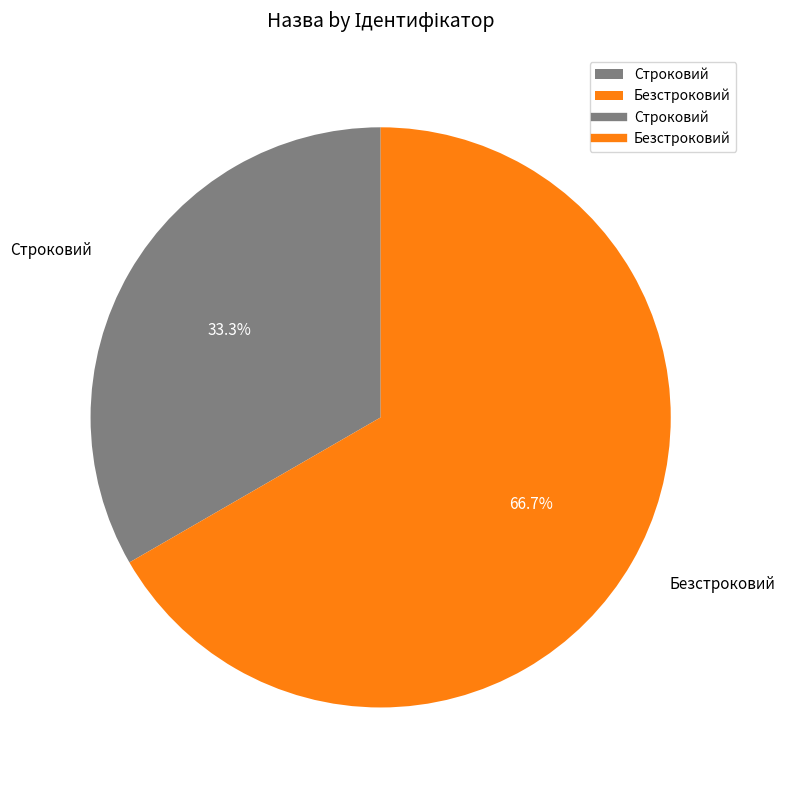

Is there any slice that represents more than half of the pie?

Yes